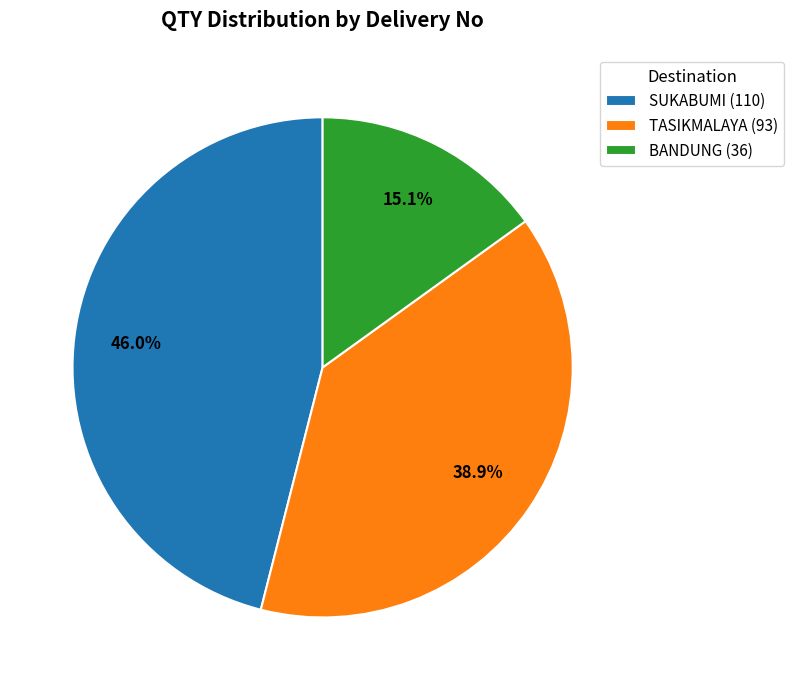

Combined, what portion of the pie is TASIKMALAYA (93) and SUKABUMI (110)?

84.9%